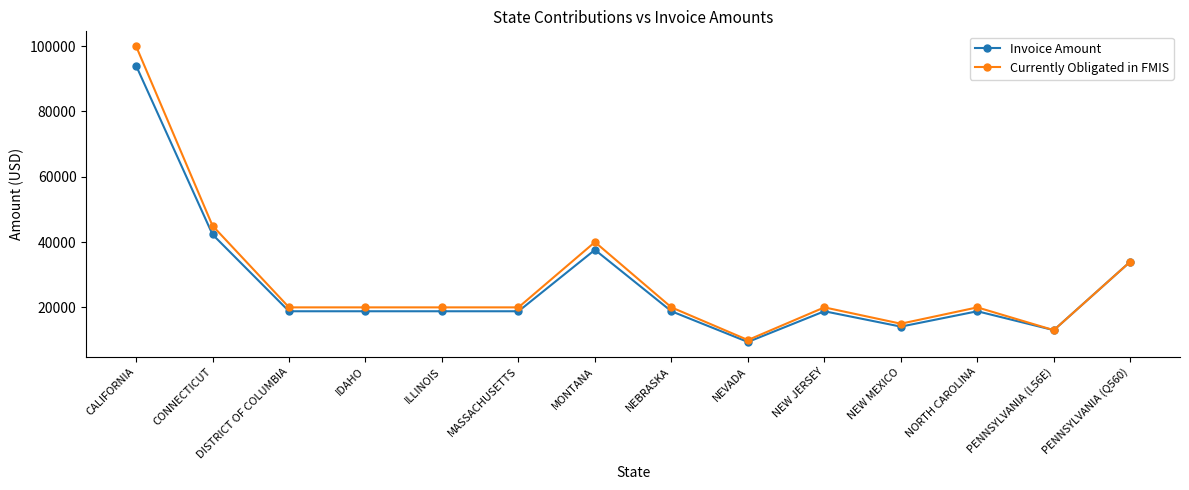

List the series in order of their overall mean, lowest first.

Invoice Amount, Currently Obligated in FMIS